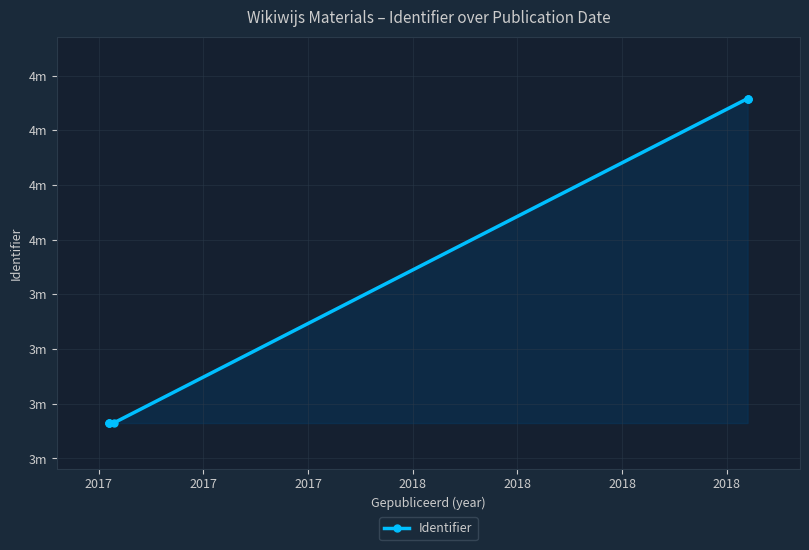

Approximately how many times larger is the value at 2017 compared to 2017?

1.0